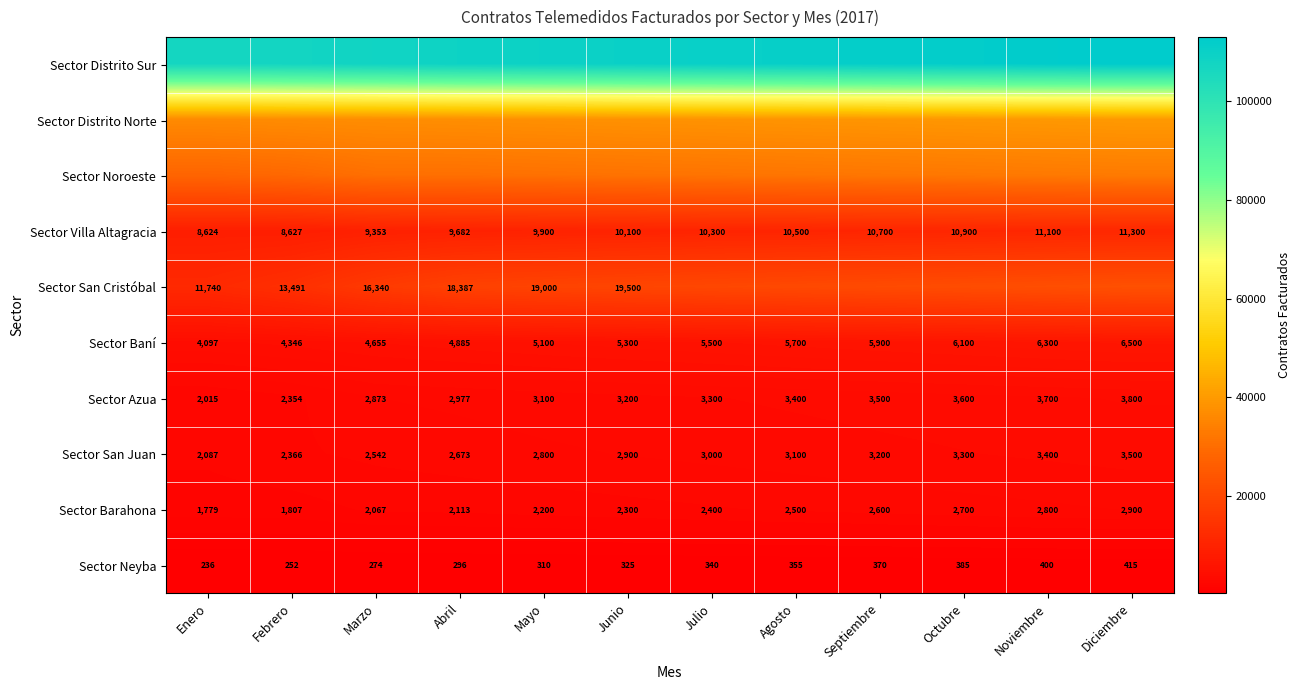

Where is Sector Neyba nearest to the value 325?

Junio